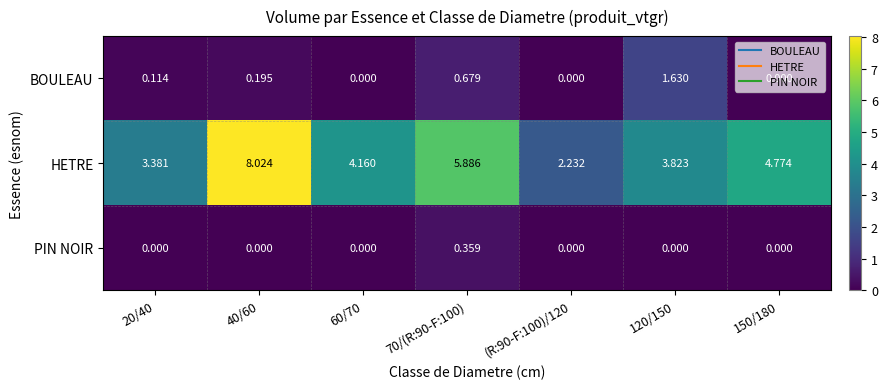

At 40/60, list the series in order from smallest to largest.

PIN NOIR, BOULEAU, HETRE